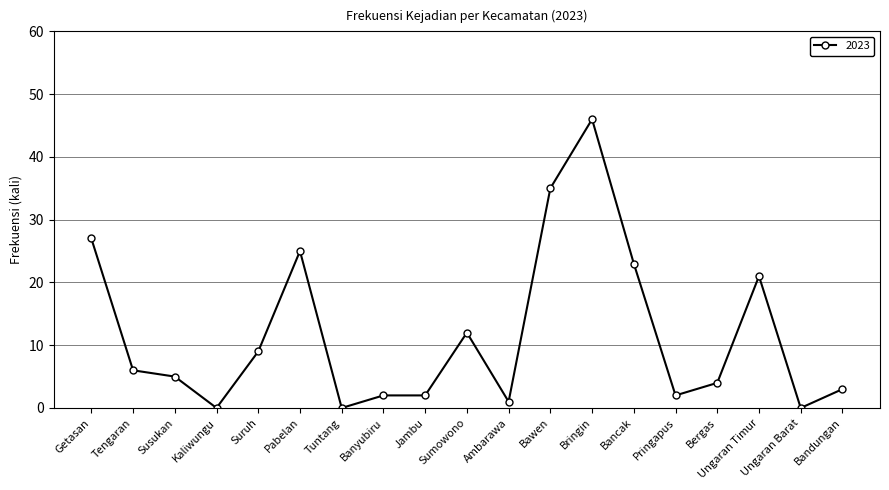

Read the value at Sumowono, to the nearest 10.

10